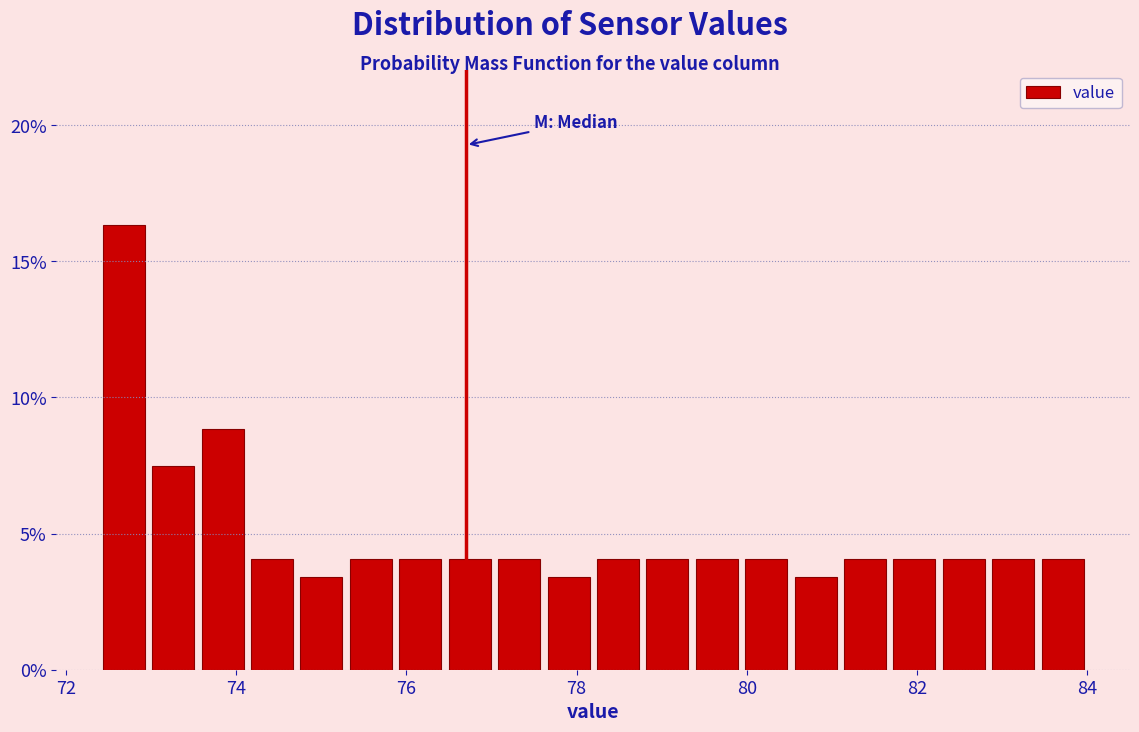

Around what value on the x-axis is the tallest bar? Give the approximate position of its centre, as read against the axis.

72.6